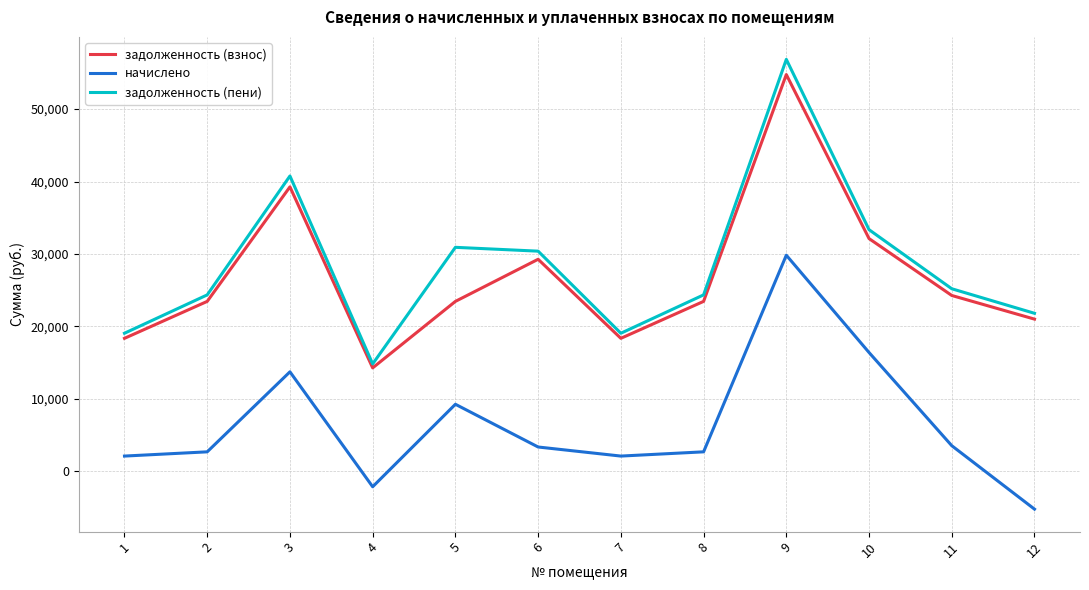

The задолженность (пени) series shows 24351.5 at 8. True or false?

True